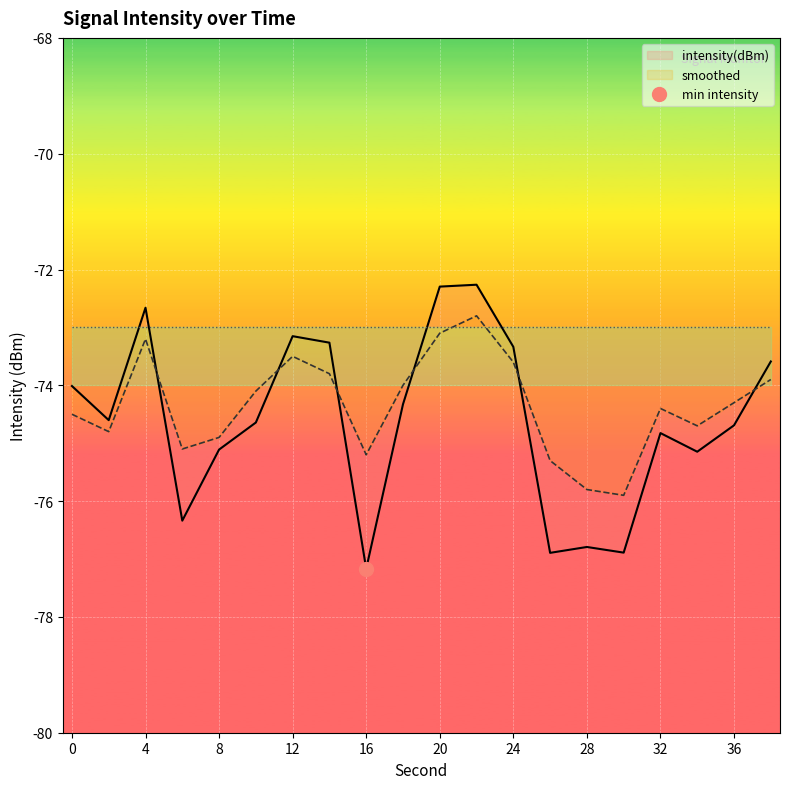

Rank the series by their maximum value, from highest to lowest.

intensity(dBm) line, smoothed line, baseline line